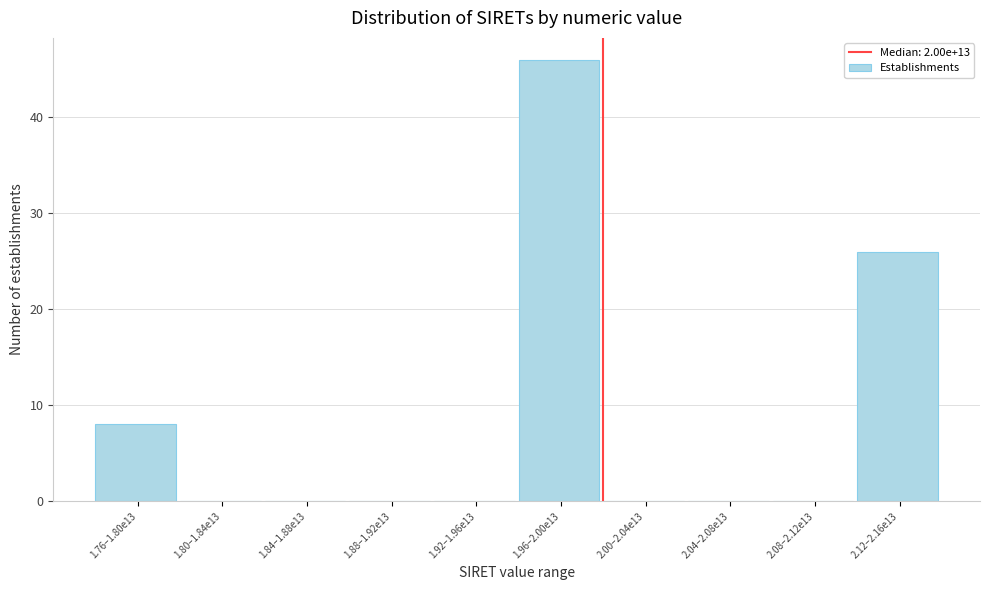

Reading right to left, what are all the values shown in this chart?

2.12–2.16e13=26	2.08–2.12e13=0	2.04–2.08e13=0	2.00–2.04e13=0	1.96–2.00e13=46	1.92–1.96e13=0	1.88–1.92e13=0	1.84–1.88e13=0	1.80–1.84e13=0	1.76–1.80e13=8